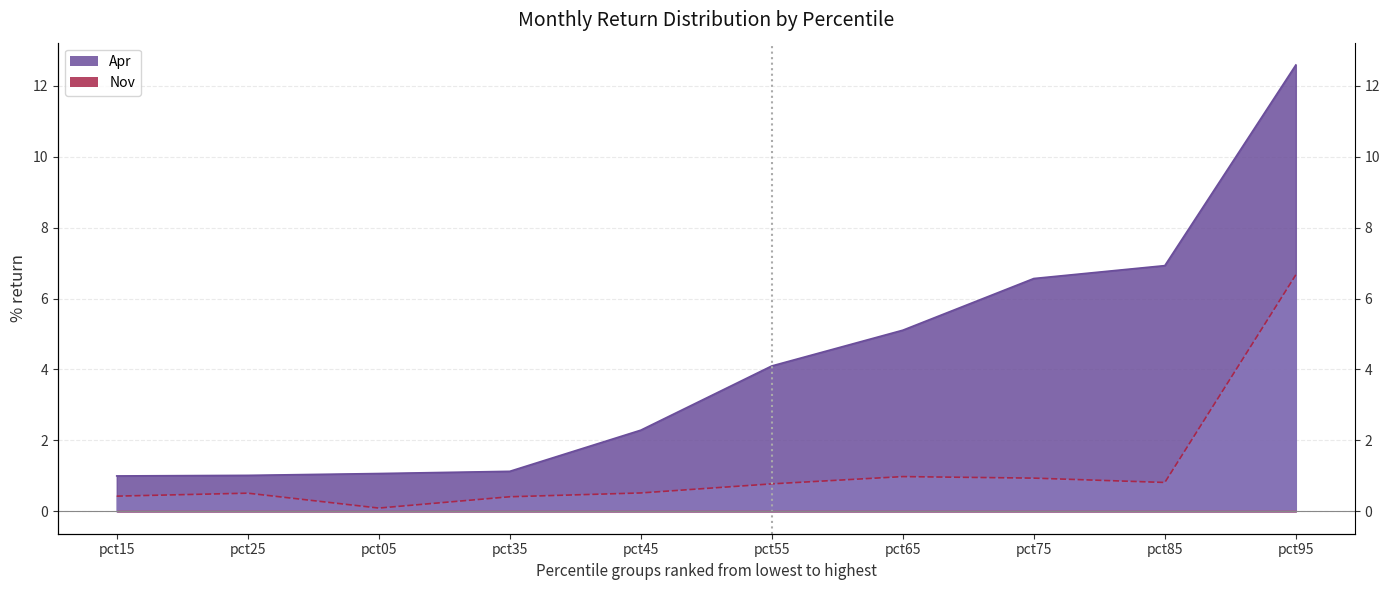

Where is the first local minimum for Nov line?

pct05